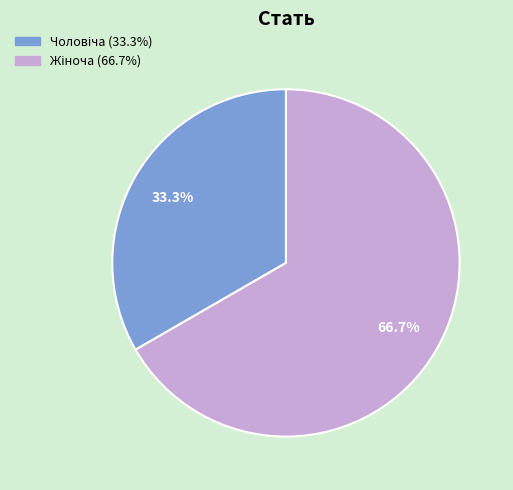

Is there a majority slice in this chart?

Yes